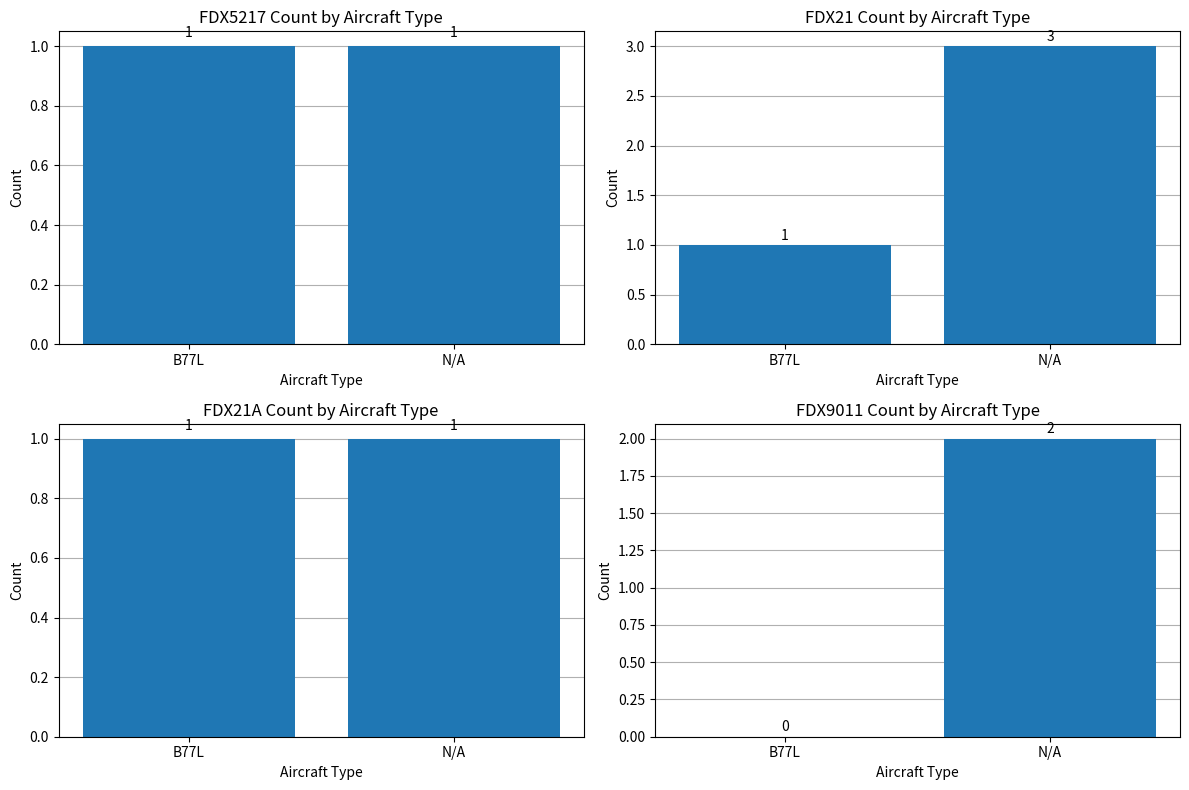

Reading left to right, extract all data points from this chart.

FDX5217: B77L=1	N/A=1
FDX21: B77L=1	N/A=3
FDX21A: B77L=1	N/A=1
FDX9011: B77L=0	N/A=2